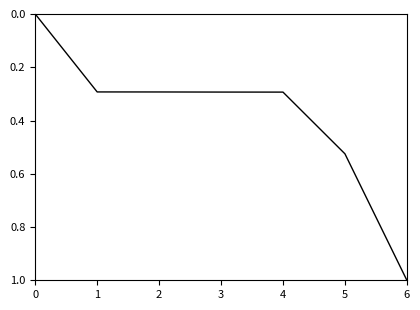

What is the difference between the values at 3 and 0?

0.3